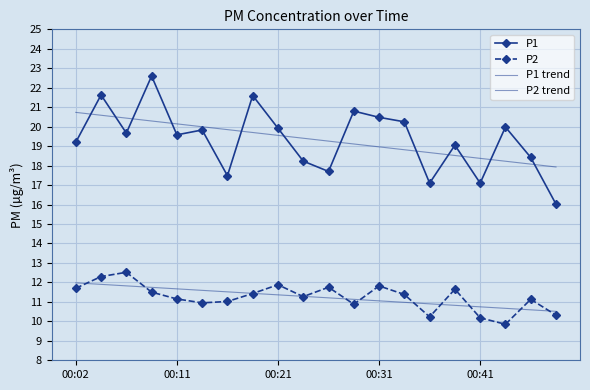

Which series has the widest spread of values?

P1